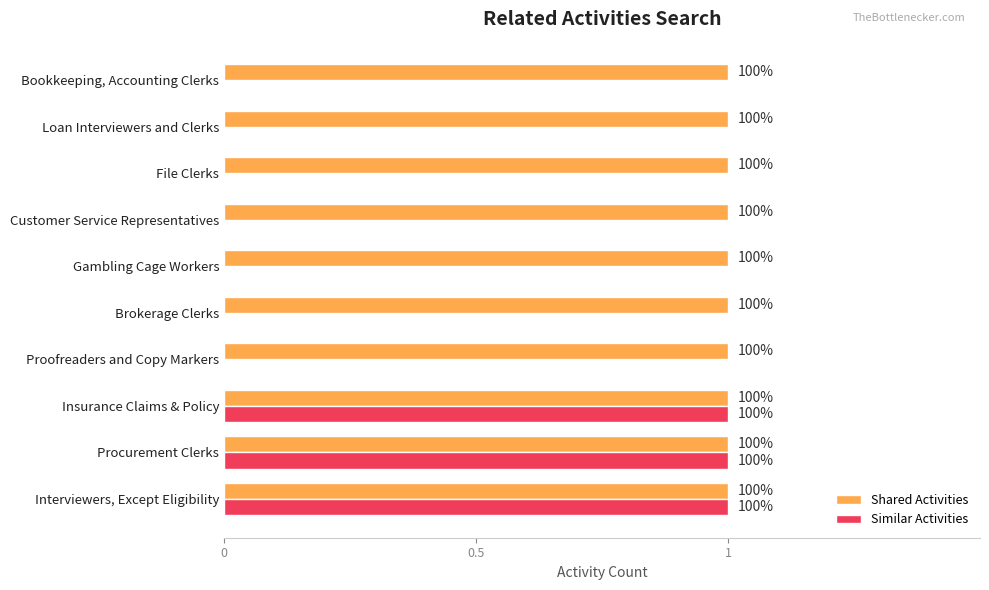

What are all the series names shown in the legend?

Shared Activities, Similar Activities